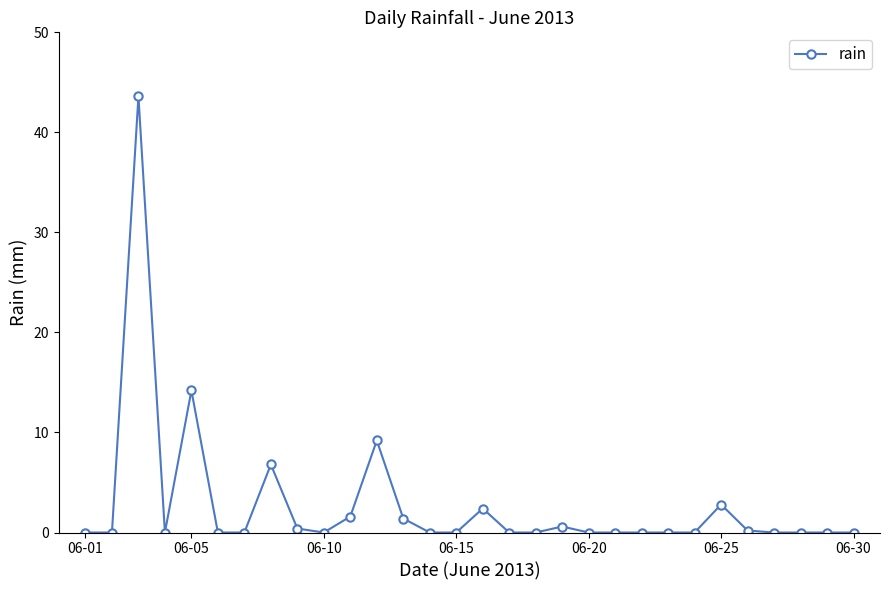

What is the greatest value displayed?

43.6